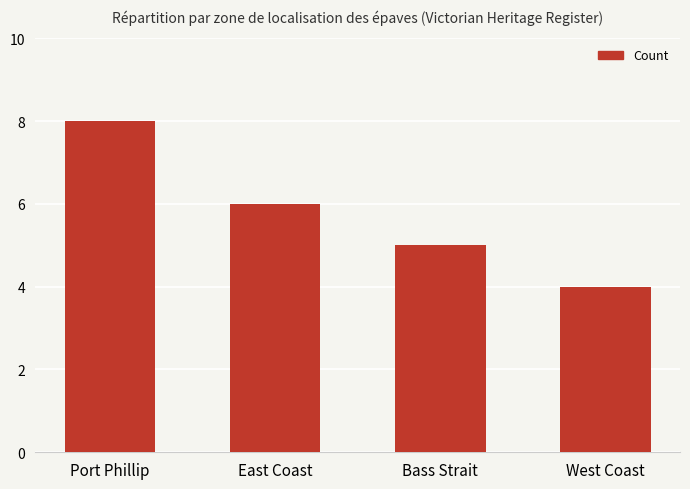

At which label does the data first exceed 6?

Port Phillip